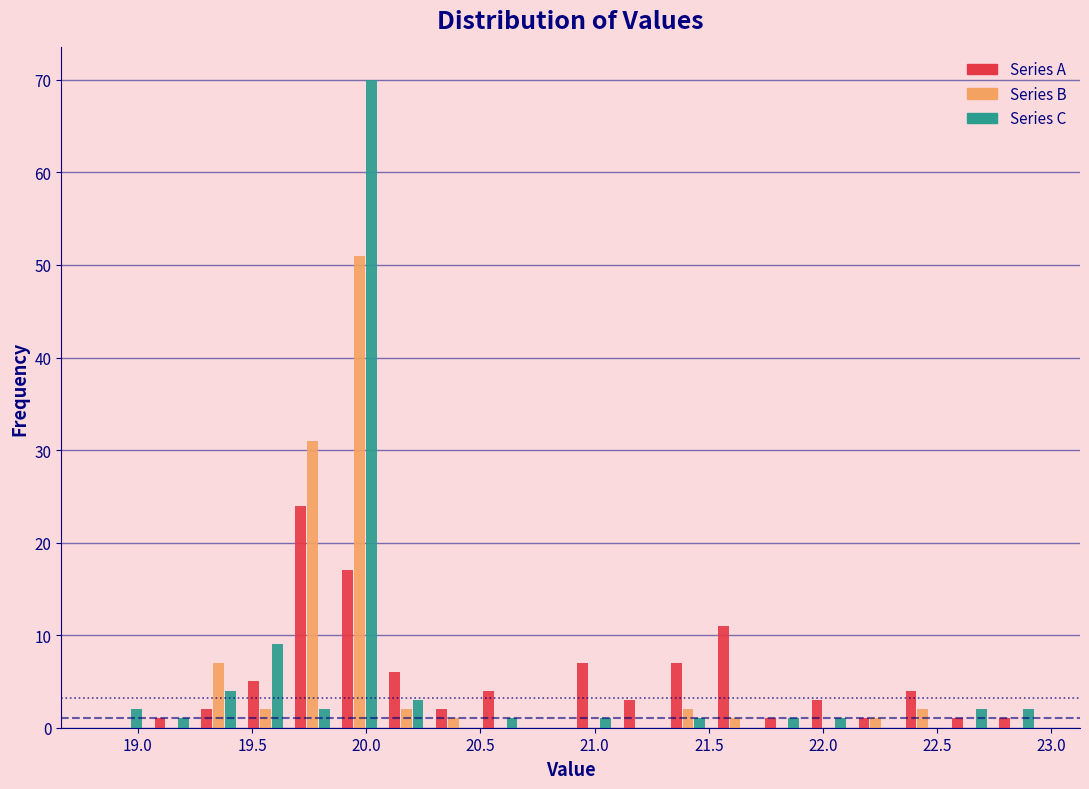

What is the height of the Series C bar covering 19.05 to 19.25 on the x-axis? Neither the bar edges nor the heights are printed on the chart, so give them approximately, as read against the axes.

1